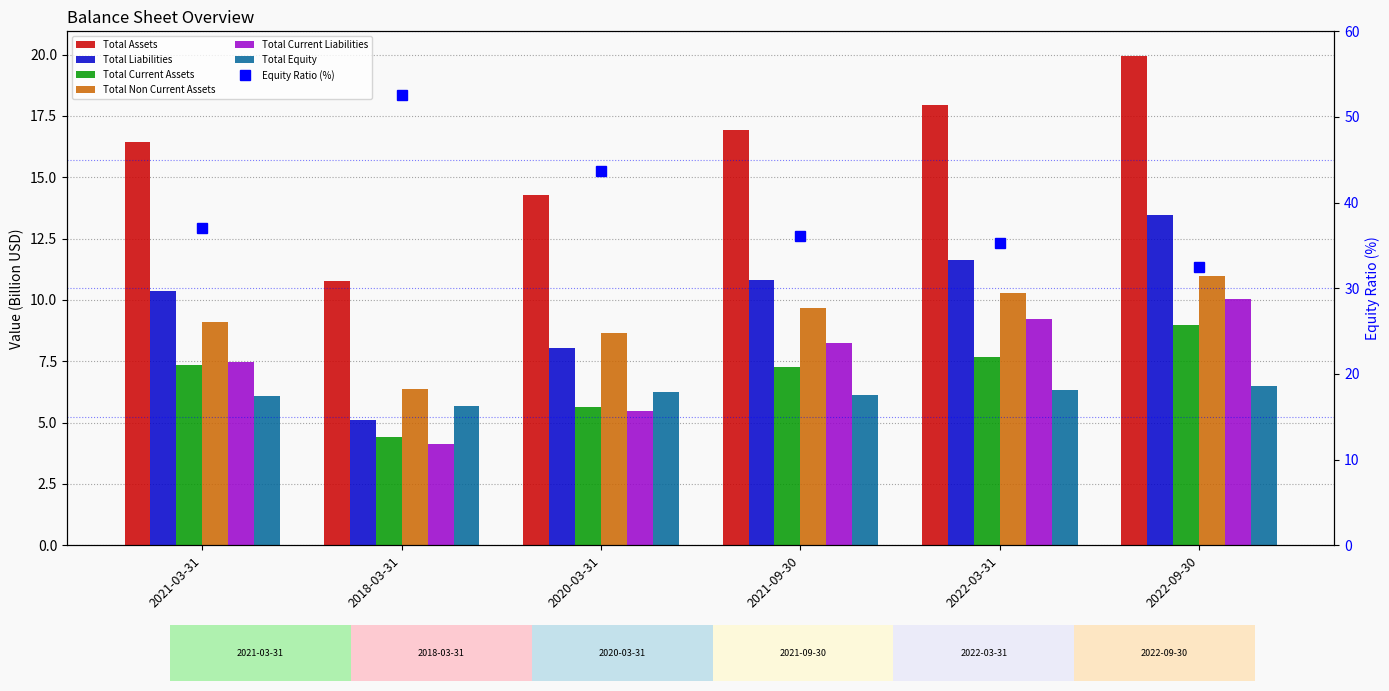

The value of Total Current Assets at 2018-03-31 is 5.9. True or false?

False